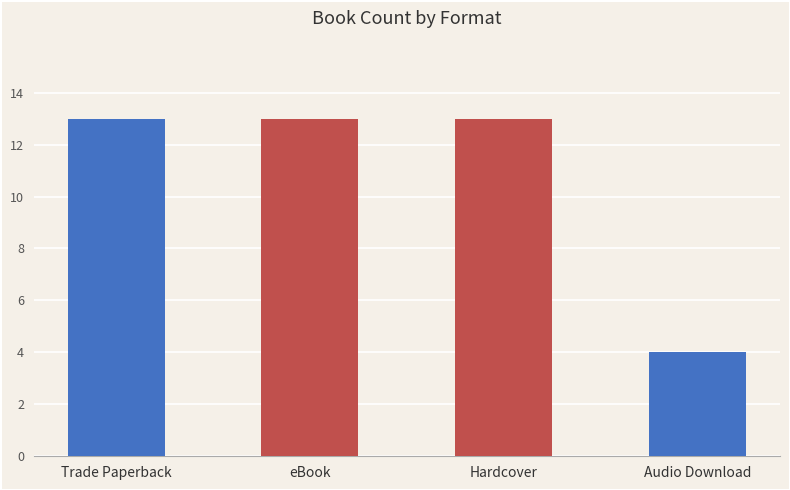

The value at eBook is 13. True or false?

True